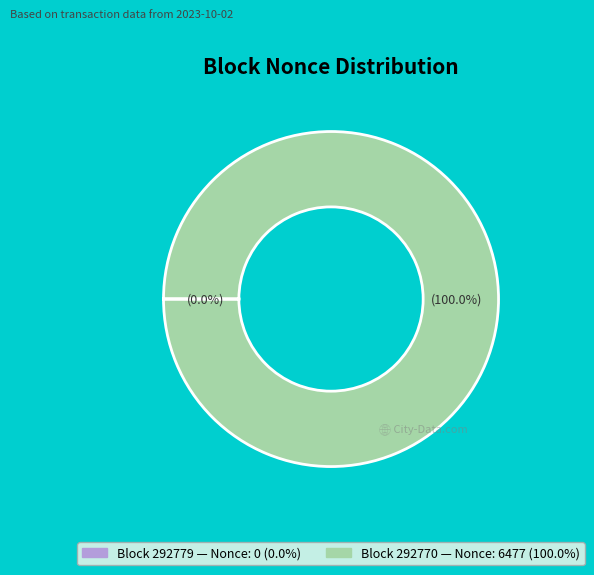

Does any single category account for the majority?

Yes